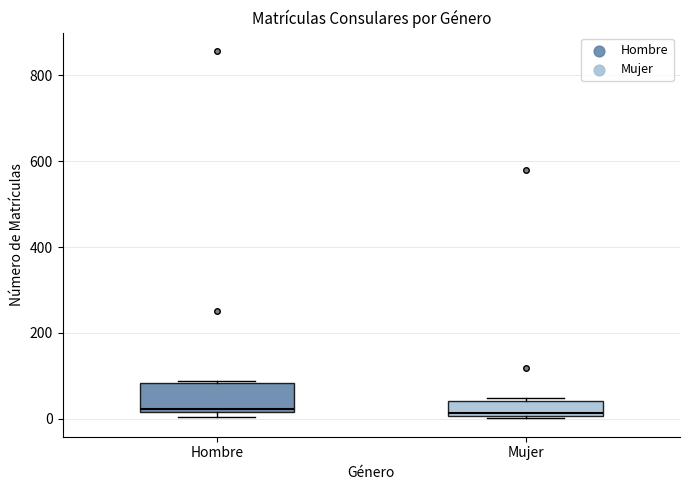

Reading left to right, read every box against the y-axis: the position of its median line, the range the box covers, and the ends of its whiskers. The values are not printed on the chart, so give them approximately, as read against the axis.

Hombre: median 20 (just above the box's lower edge), box 20 to 80, whiskers 0 to 80
Mujer: median 20, box 0 to 40, whiskers 0 to 40 (just above the box's upper edge)